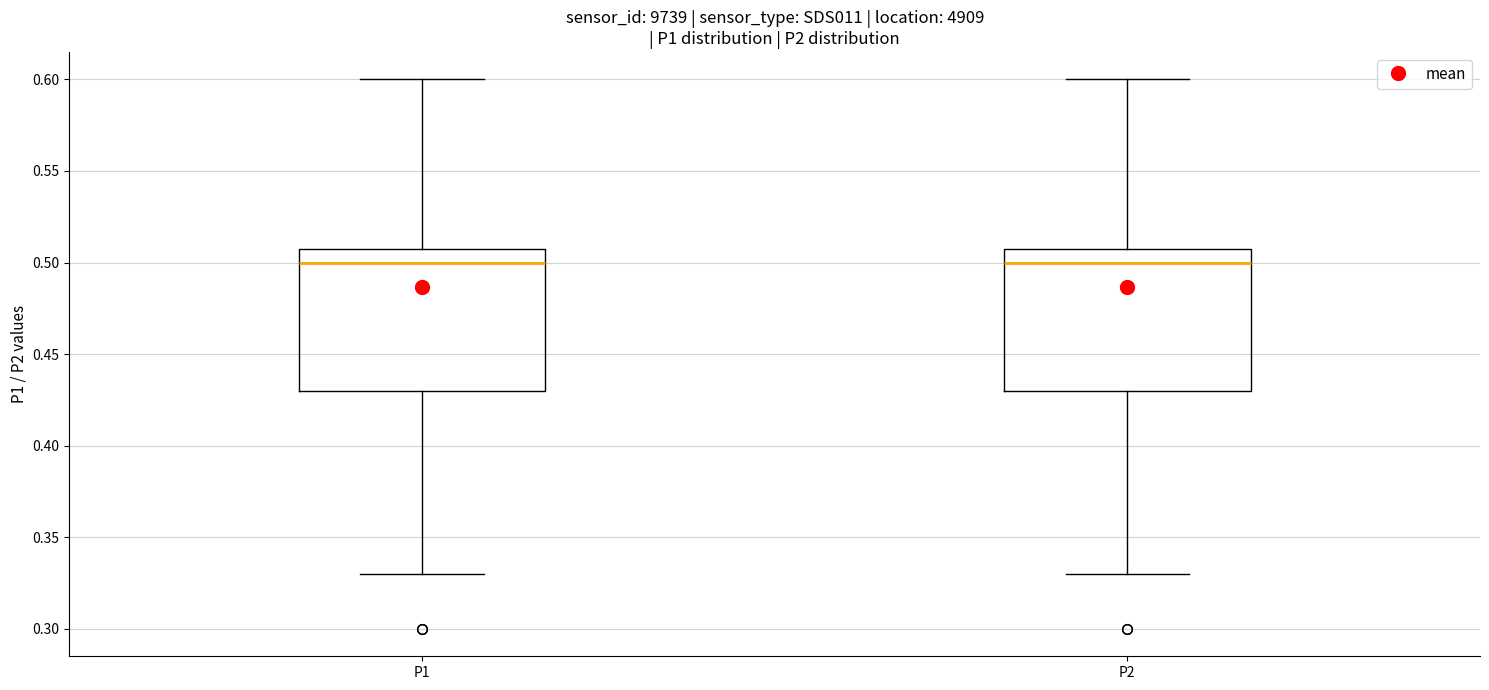

Reading left to right, read every box against the y-axis: the position of its median line, the range the box covers, and the ends of its whiskers. The values are not printed on the chart, so give them approximately, as read against the axis.

P1: median 0.50, box 0.43 to 0.51, whiskers 0.33 to 0.60
P2: median 0.50, box 0.43 to 0.51, whiskers 0.33 to 0.60